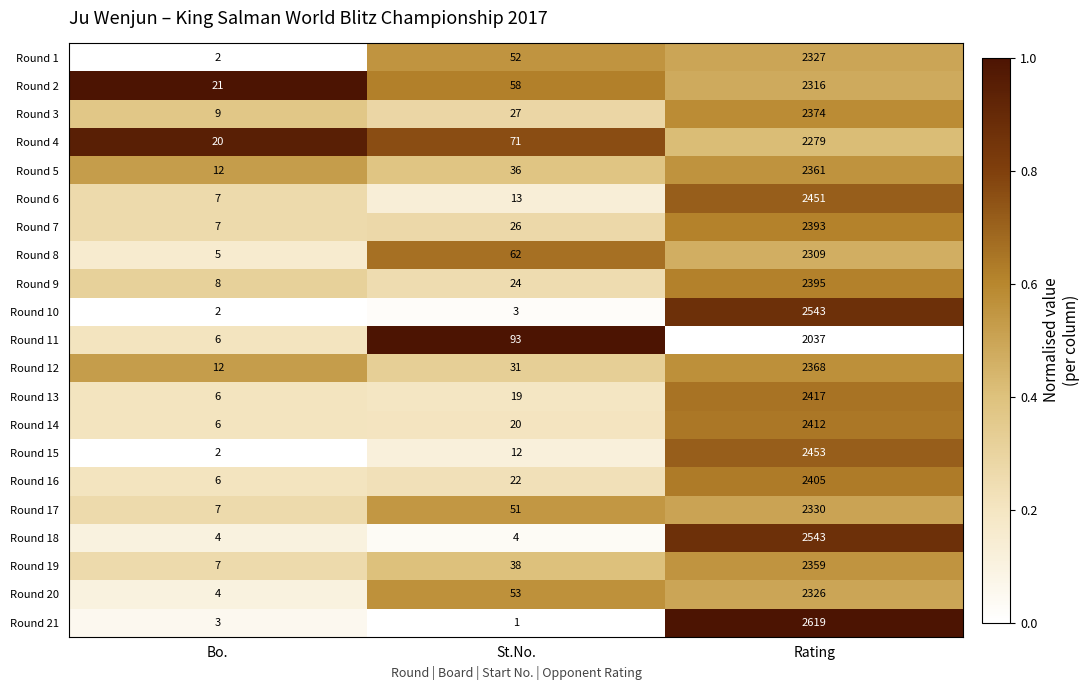

Is it true that Round 20 equals 88 at St.No.?

False